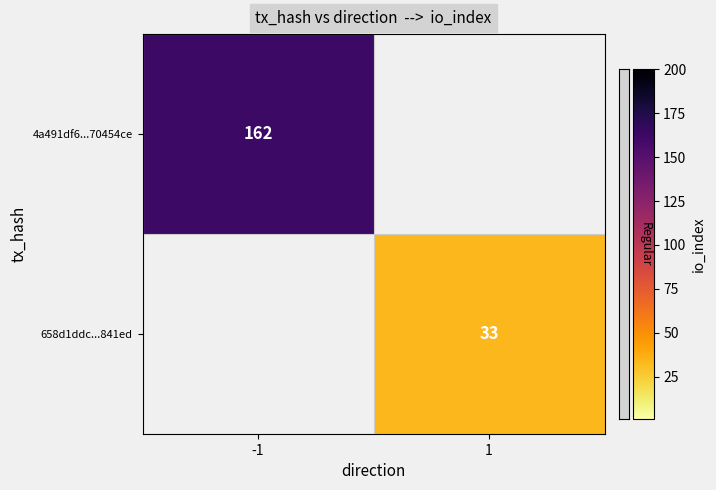

The 4a491df6...70454ce series shows 257 at -1. True or false?

False